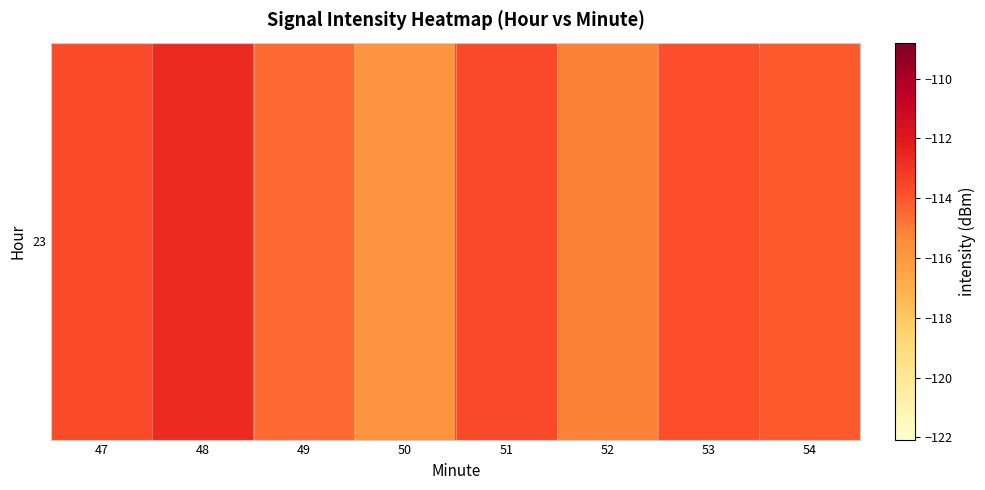

Reading left to right, transcribe all the data shown in this chart.

47=-113.7	48=-112.6	49=-114.5	50=-115.8	51=-113.6	52=-115.2	53=-113.8	54=-114.1